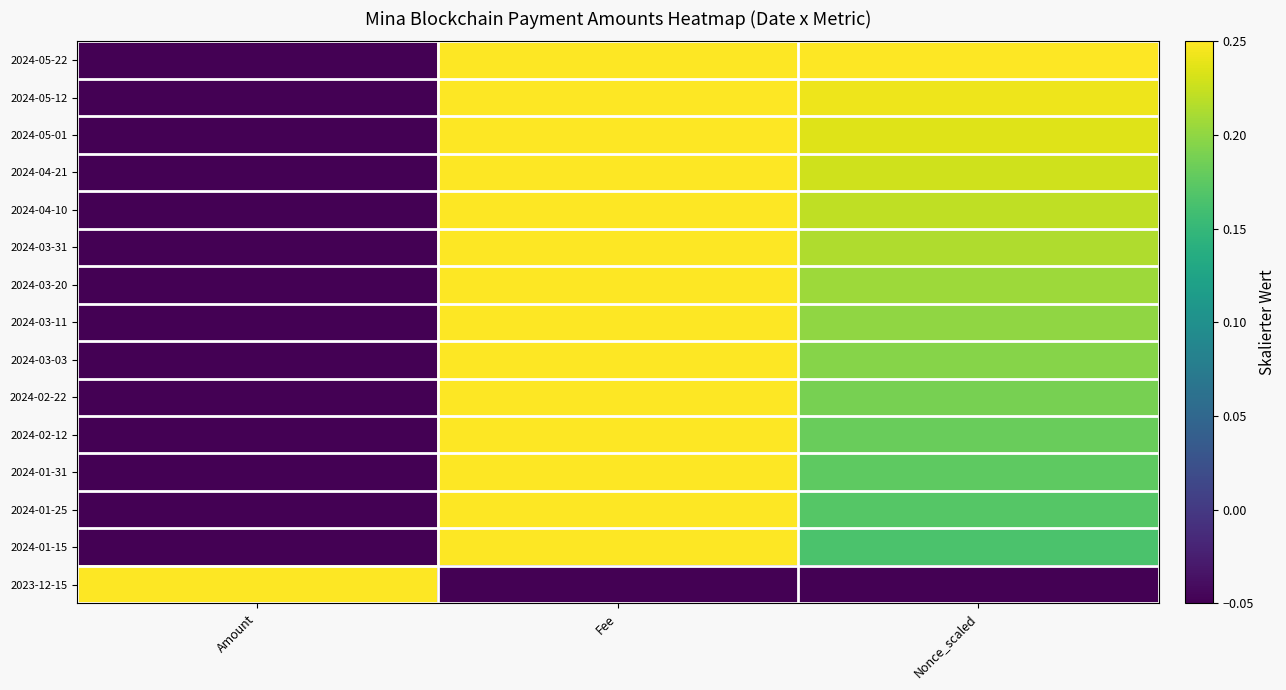

At which category is the sum across all series the highest?

Fee